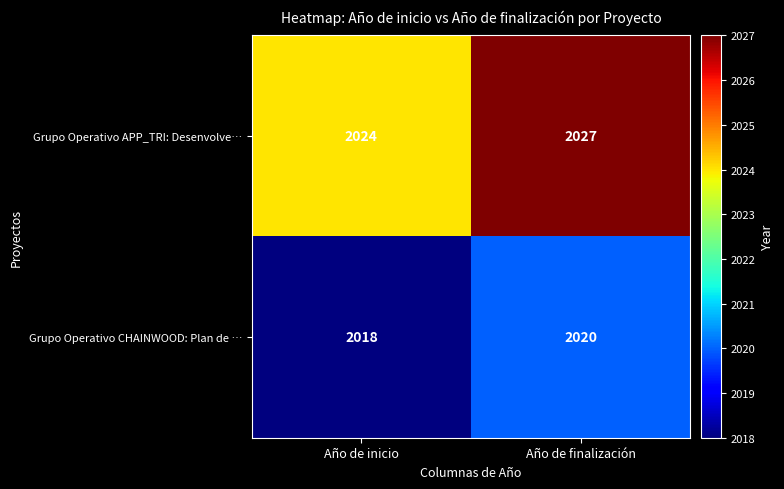

What is the minimum value shown in the chart?

2018